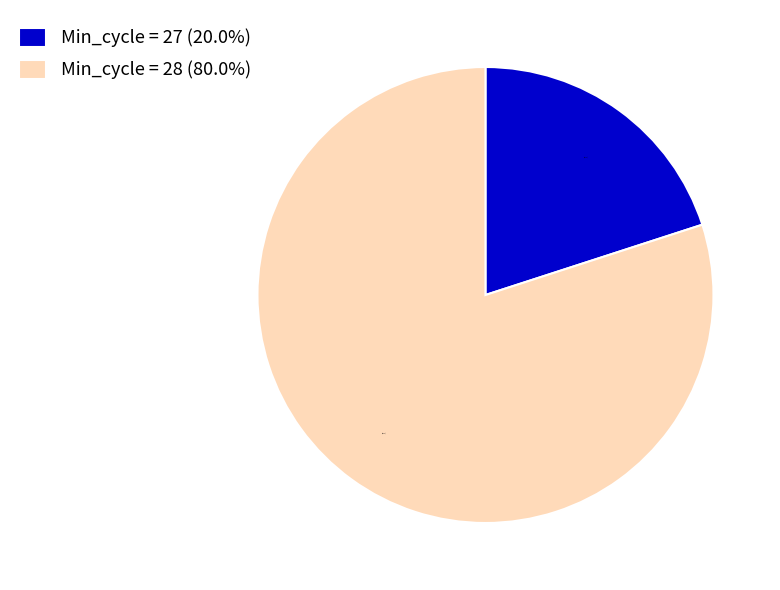

Does any single category account for the majority?

Yes